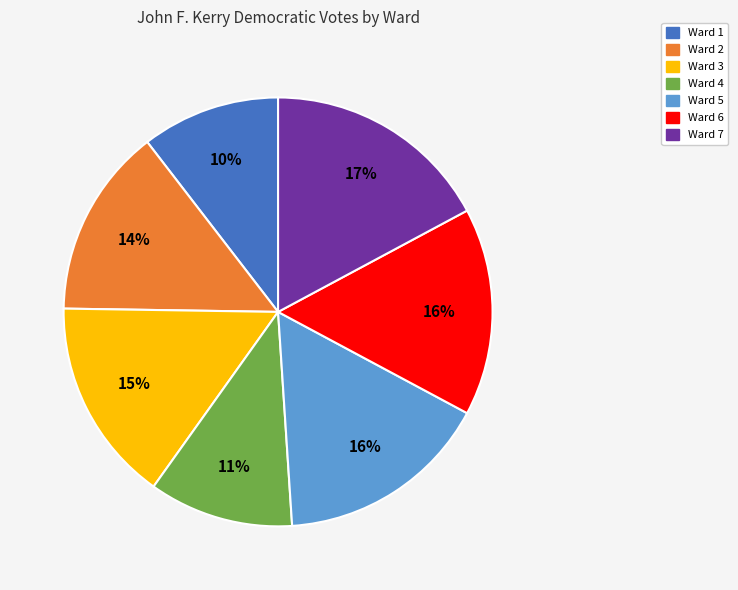

Is there a majority slice in this chart?

No